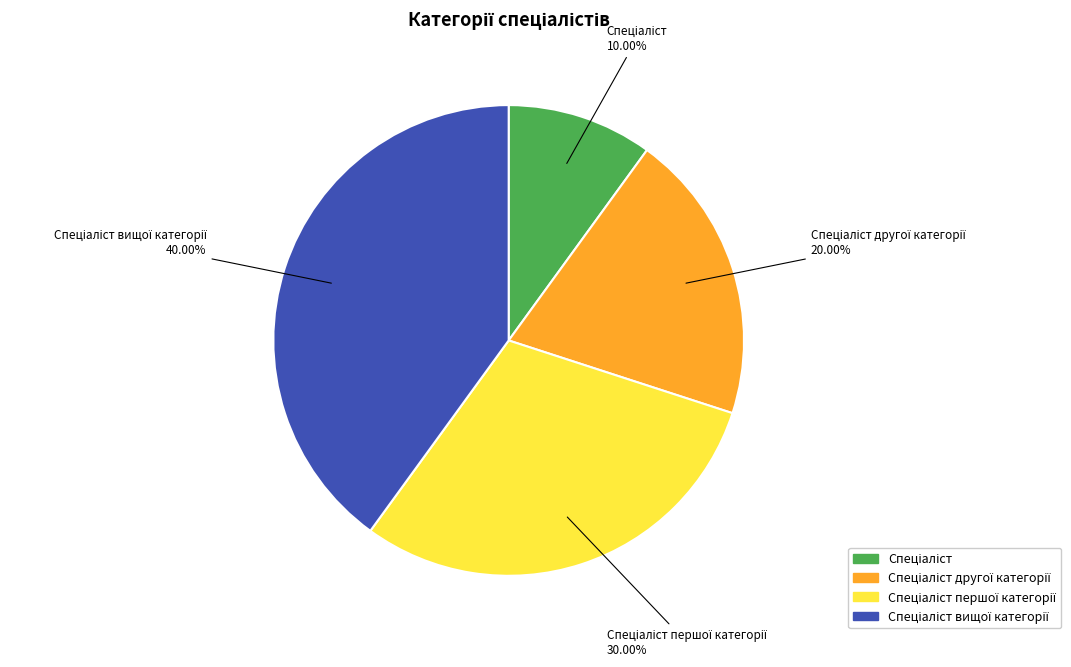

To the nearest percent, what is the average slice percentage?

25%